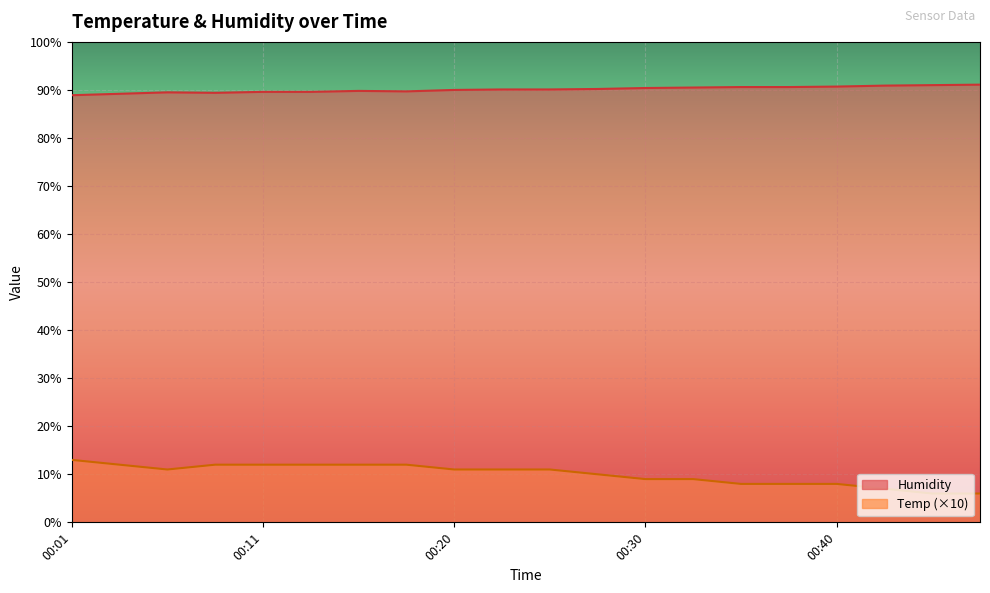

How many categories are shown in the chart?

20